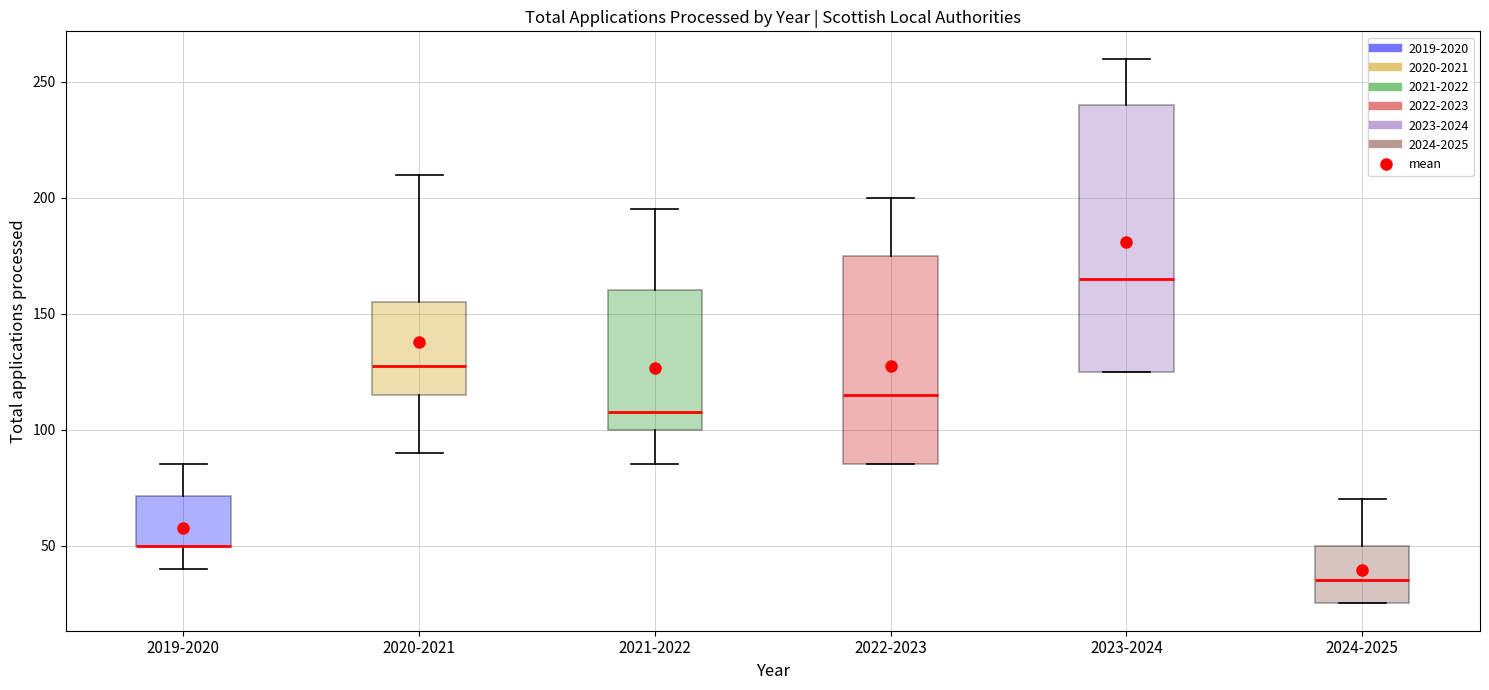

Which box is the tallest, from its lower edge to its upper edge?

2023-2024